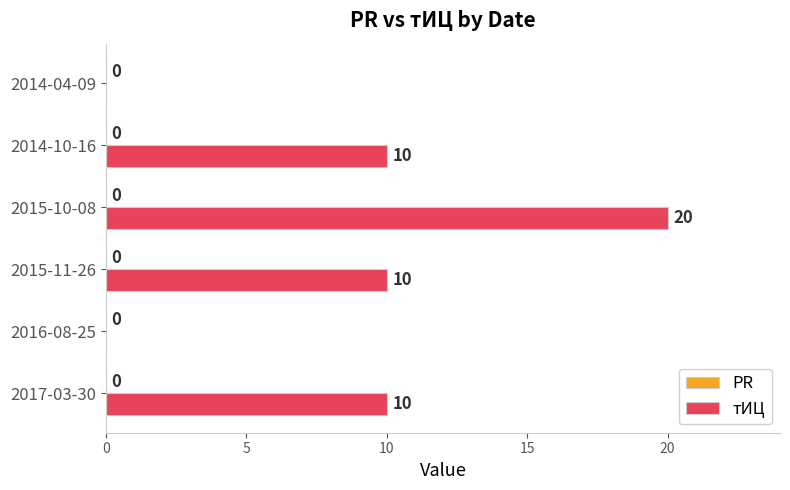

Reading bottom to top, list all the values displayed in this chart.

2017-03-30=10	2016-08-25=0	2015-11-26=10	2015-10-08=20	2014-10-16=10	2014-04-09=0